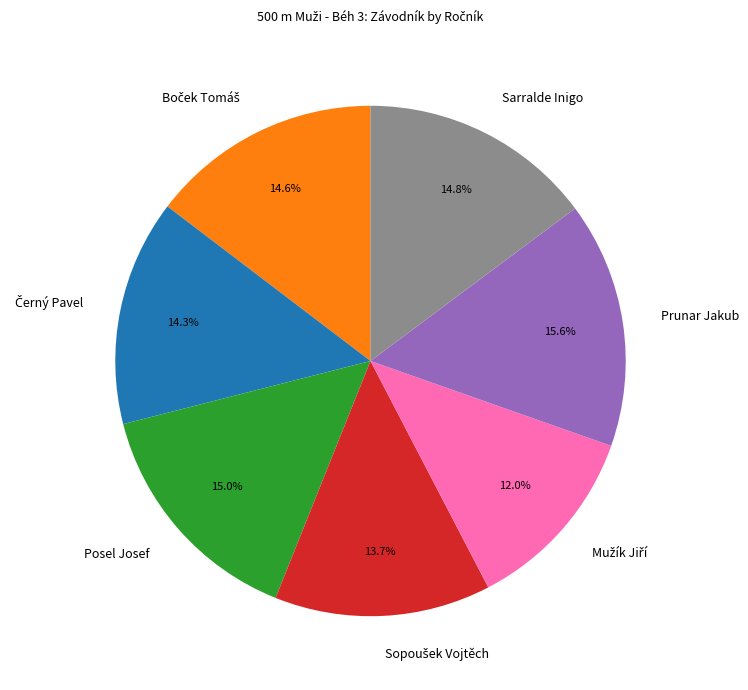

What portion of the pie excludes Posel Josef?

85.0%